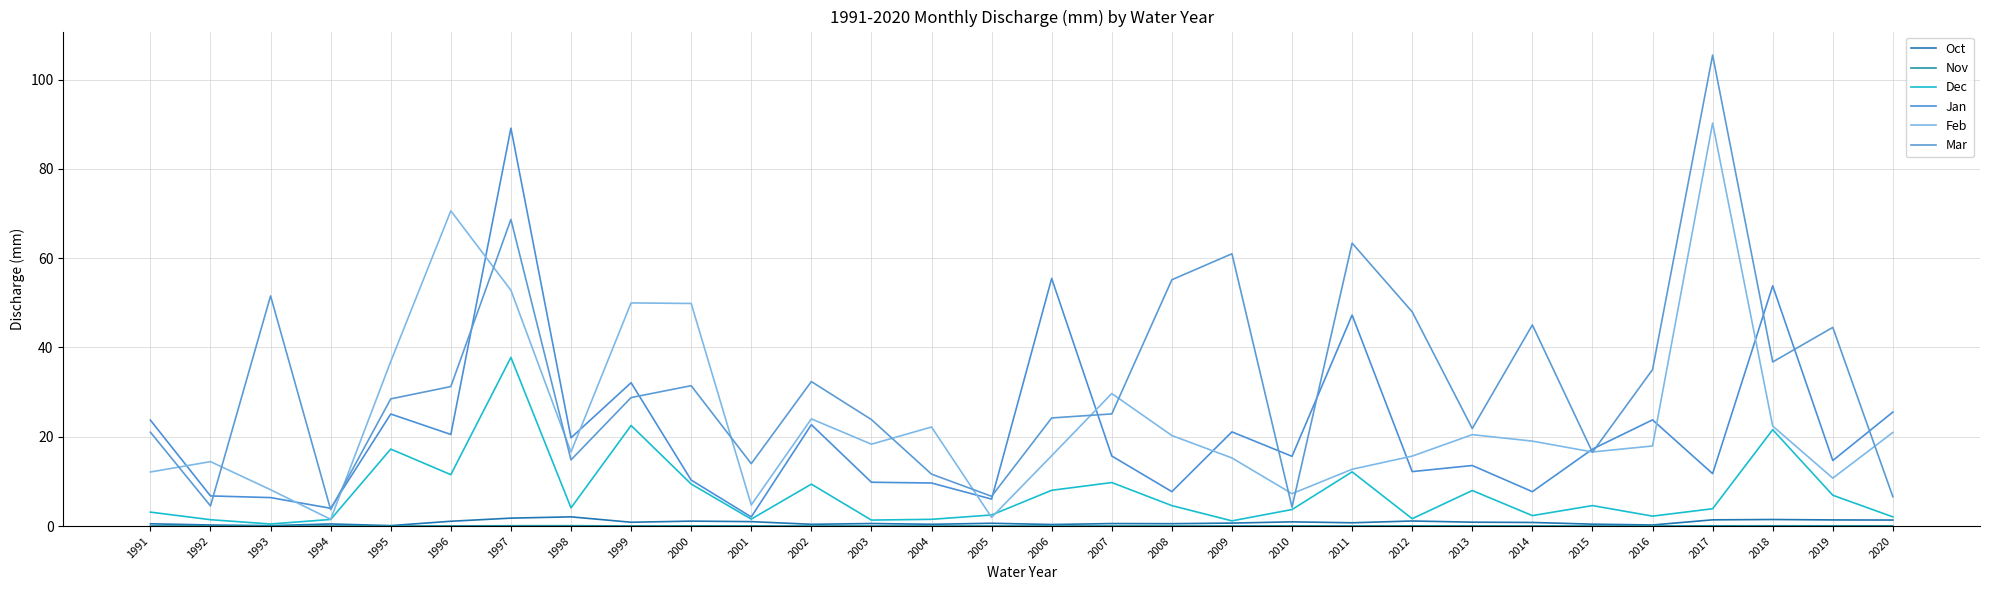

True or false: Feb has a value of 7.3 at 2010.

True